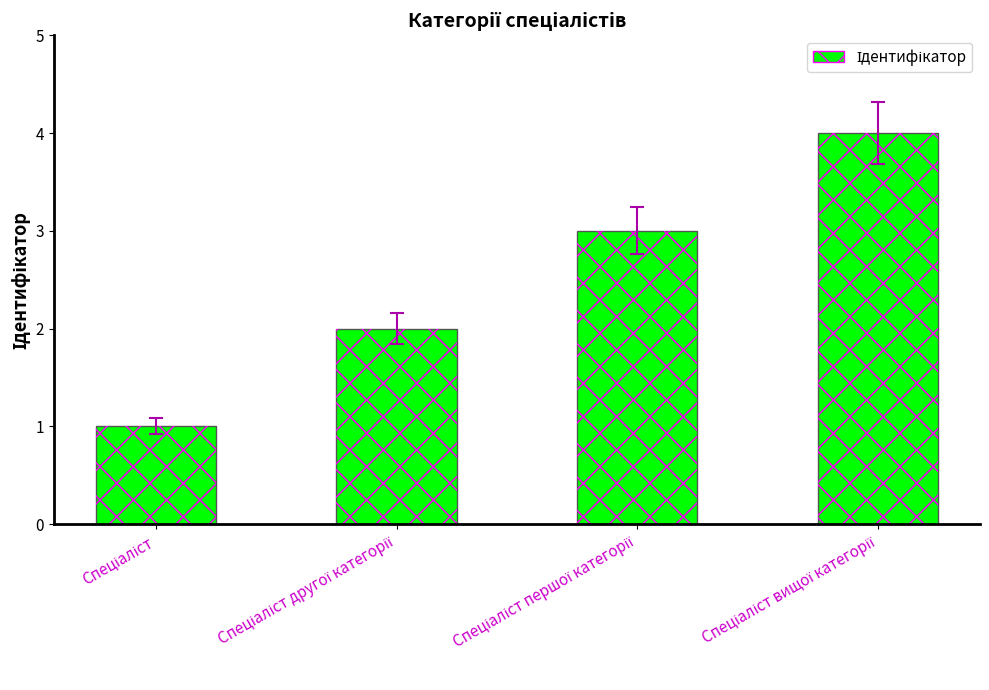

What is the change in value from Спеціаліст to Спеціаліст вищої категорії?

+3